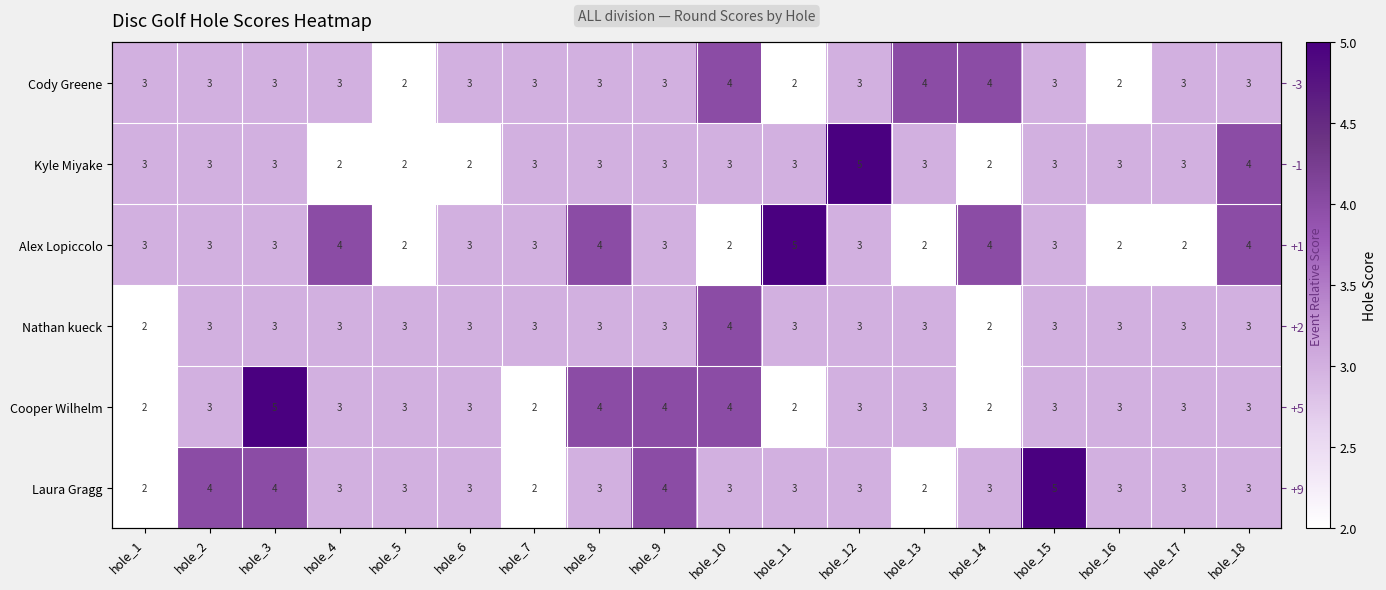

Count the Cooper Wilhelm values in the range 3 to 4.

13